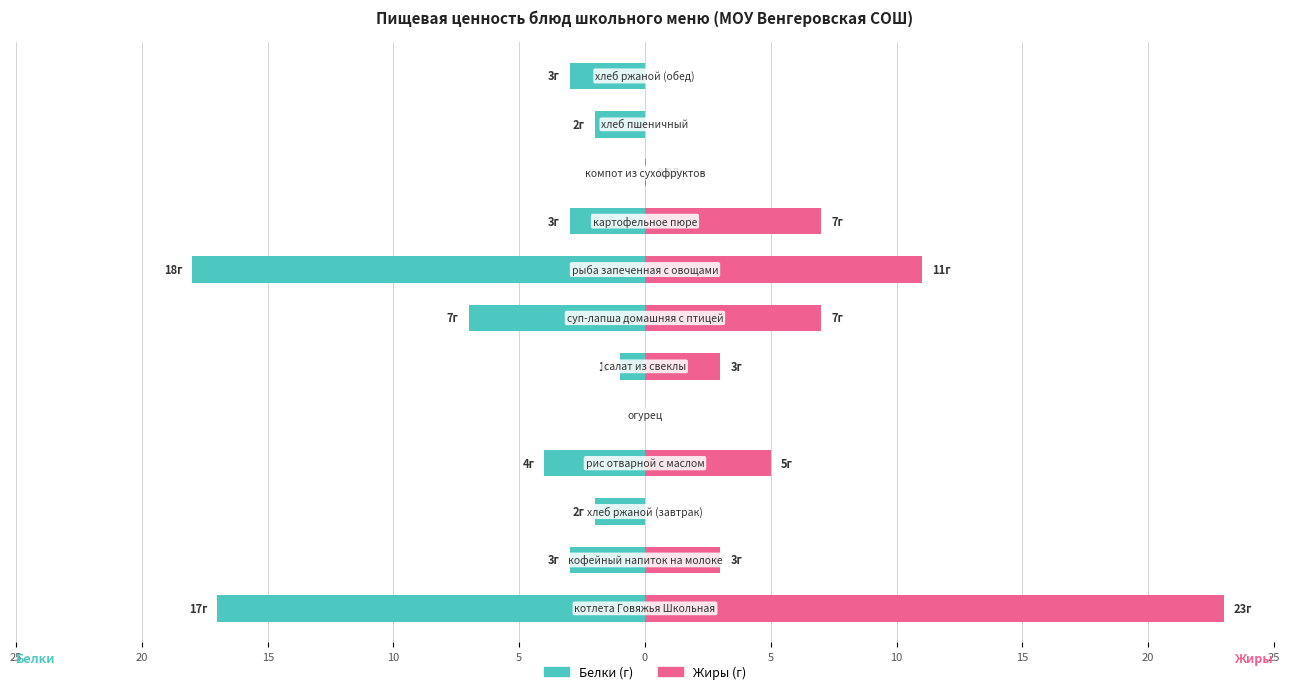

How many bars are there in total?

24